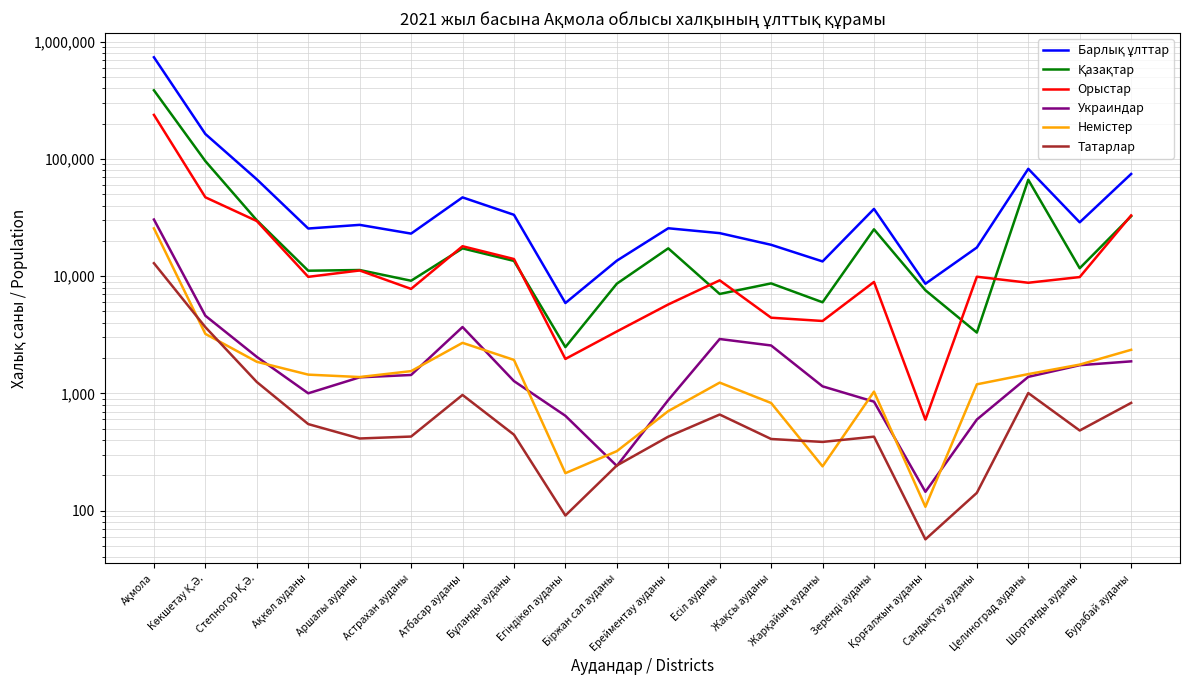

The value of Орыстар at Целиноград ауданы is 8788. True or false?

True